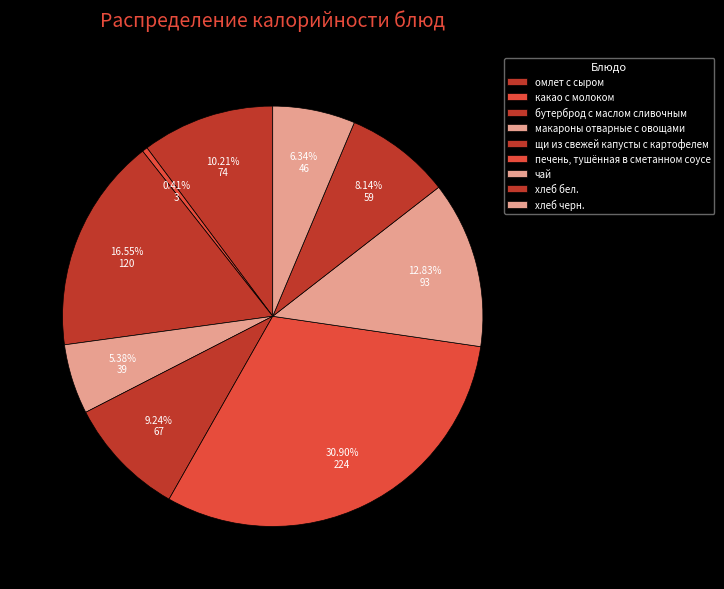

Which slice is the smallest?

какао с молоком